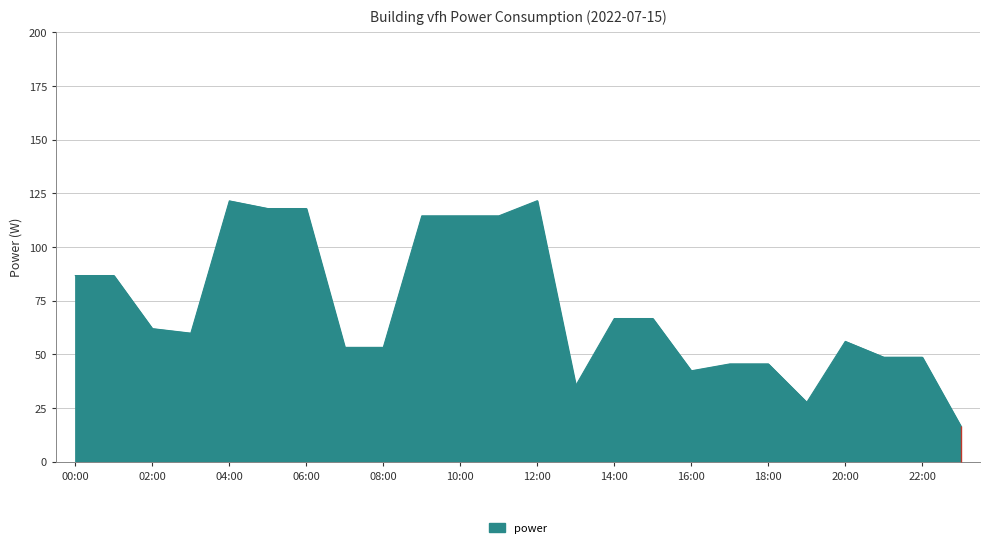

What is the maximum value shown in the chart?

121.6